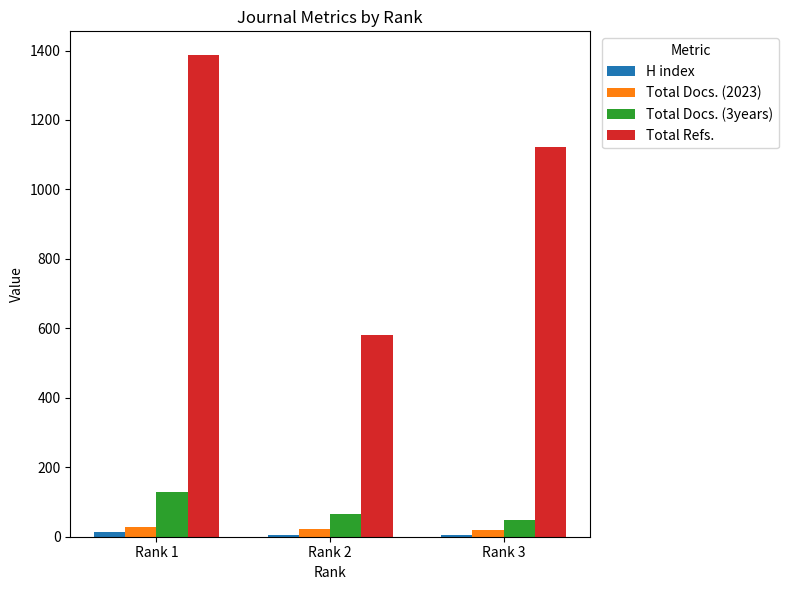

Which series changed the most between Rank 1 and Rank 3?

Total Refs.